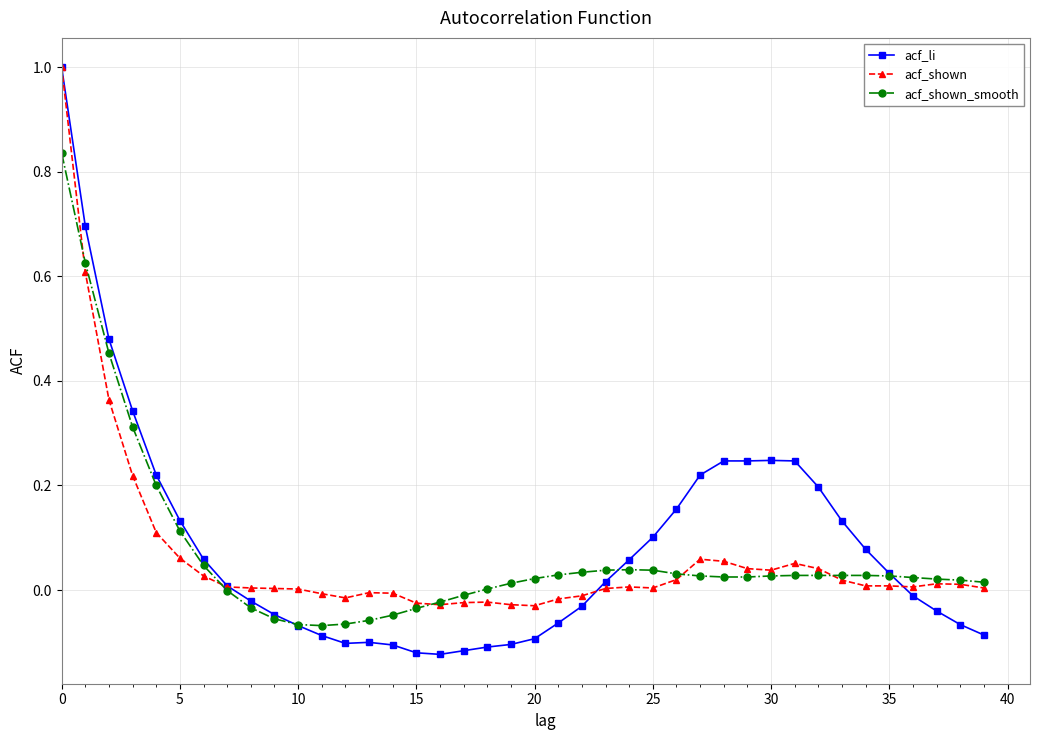

What is the greatest value displayed?

1.0